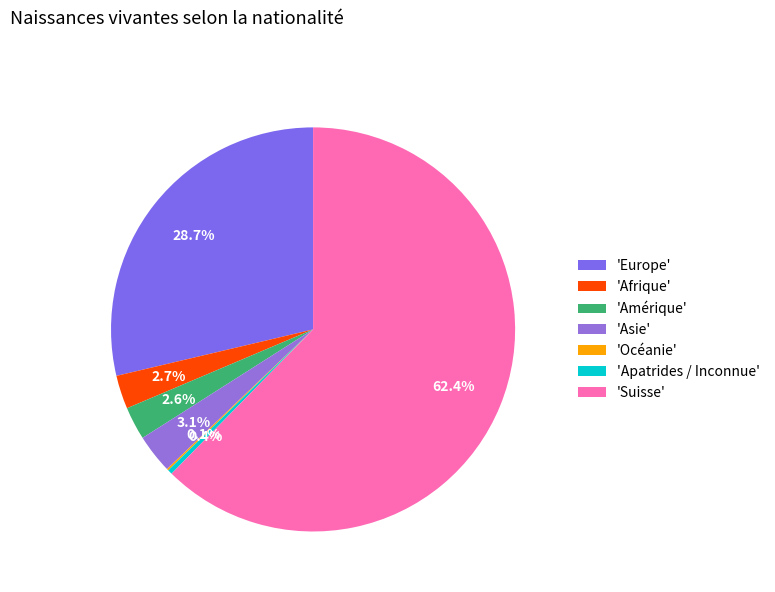

Count the number of slices in the pie.

7